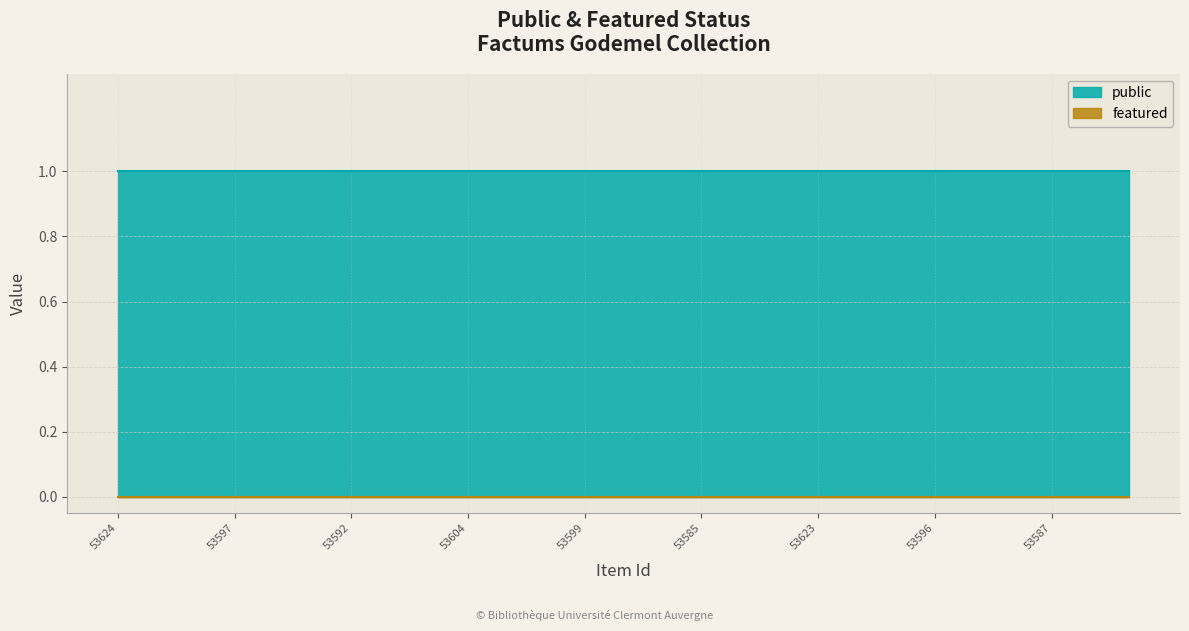

What is the sum of all public values?

27